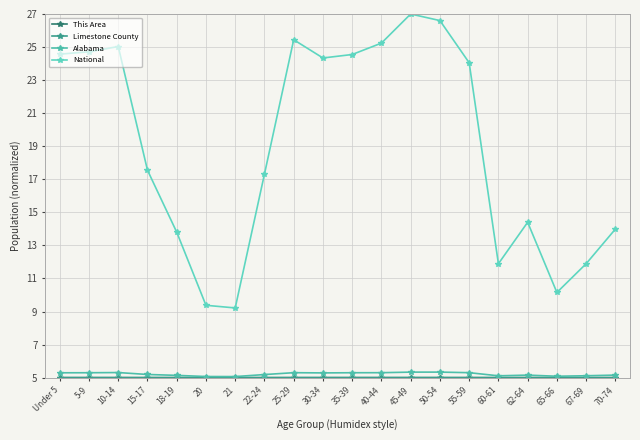

True or false: Limestone County has a value of 5.0 at 30-34.

True